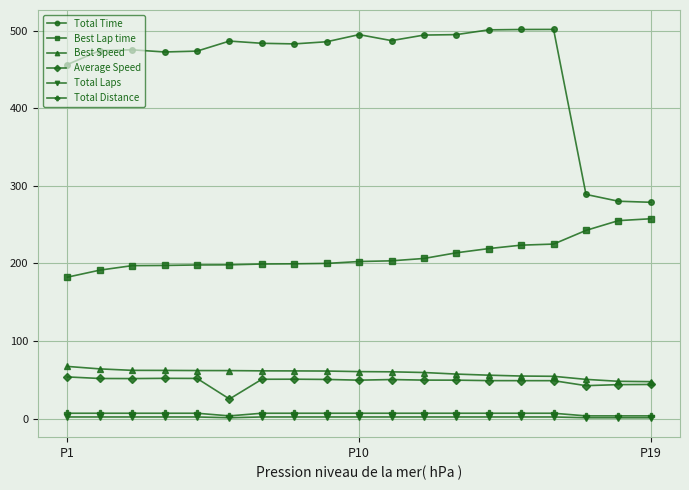

What is the highest value of the Best Lap time series?

257.5